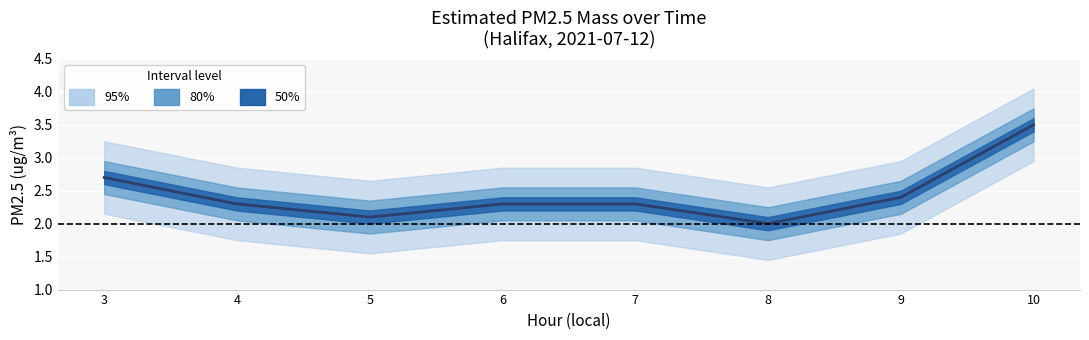

Count the number of data series in this chart.

1